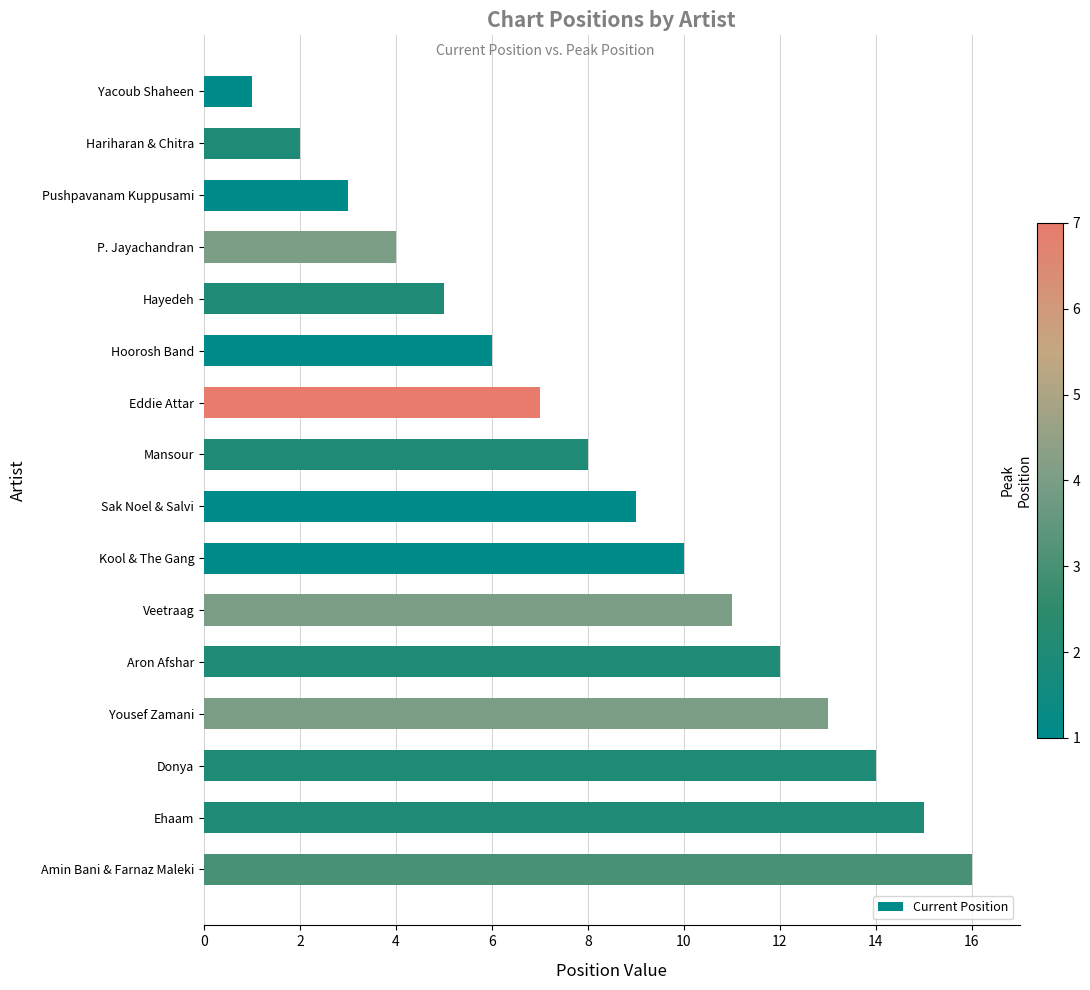

What is the label of the 2nd bar from the bottom?

Ehaam